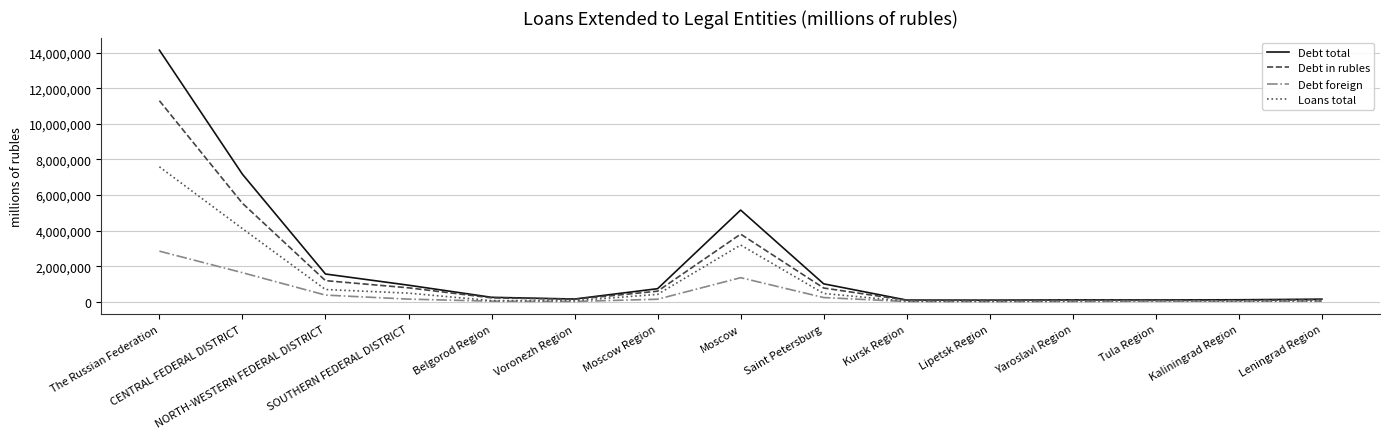

Which category has the highest value across all series?

The Russian Federation